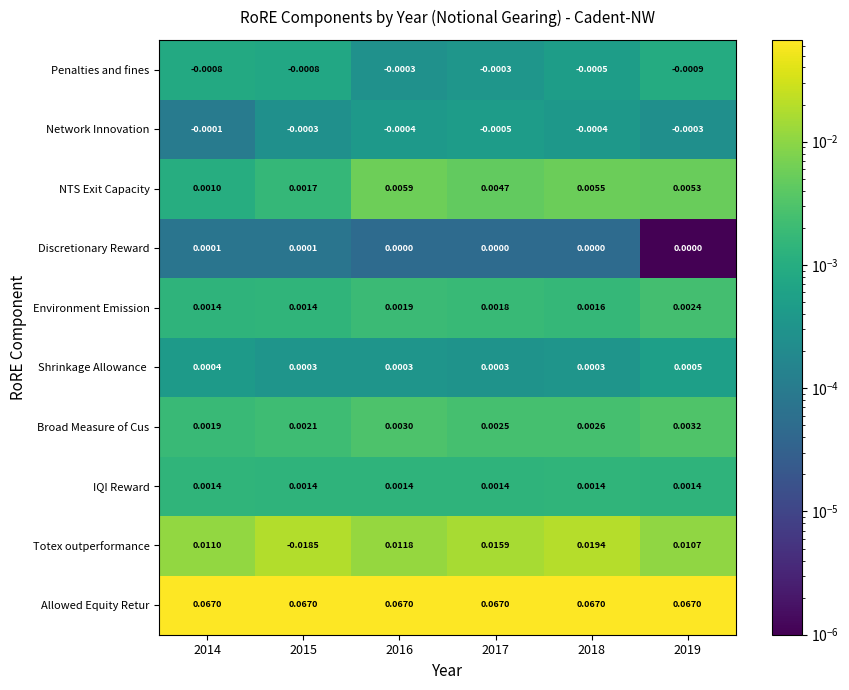

Which series changed the most between 2014 and 2017?

Totex outperformance